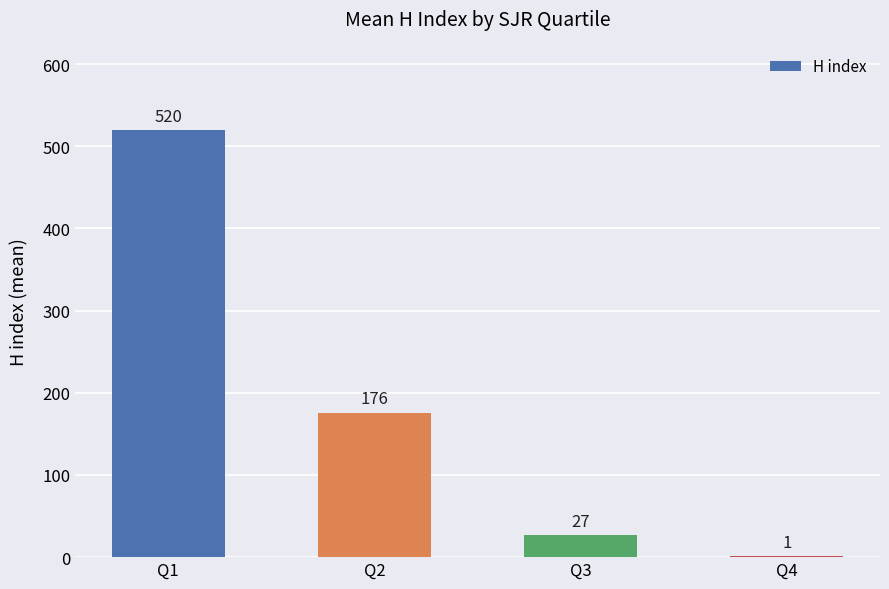

Reading left to right, what are all the values shown in this chart?

Q1=520	Q2=176	Q3=27	Q4=1